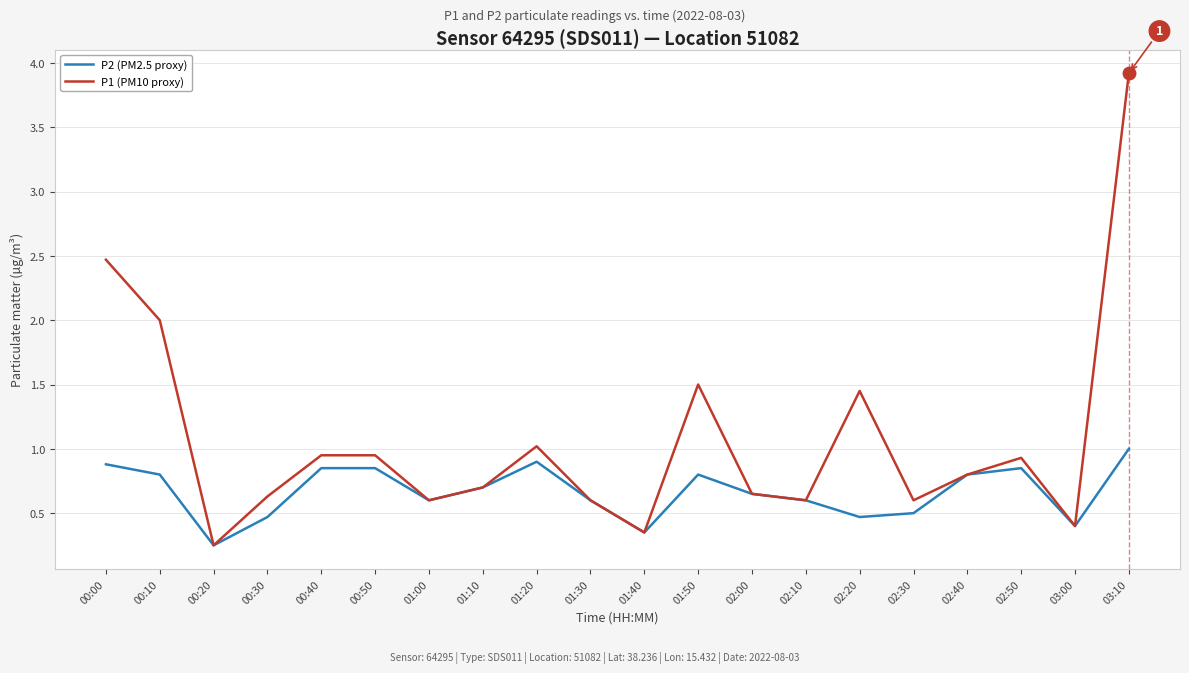

How many interior local valleys does the P1 (PM10 proxy) series have?

6